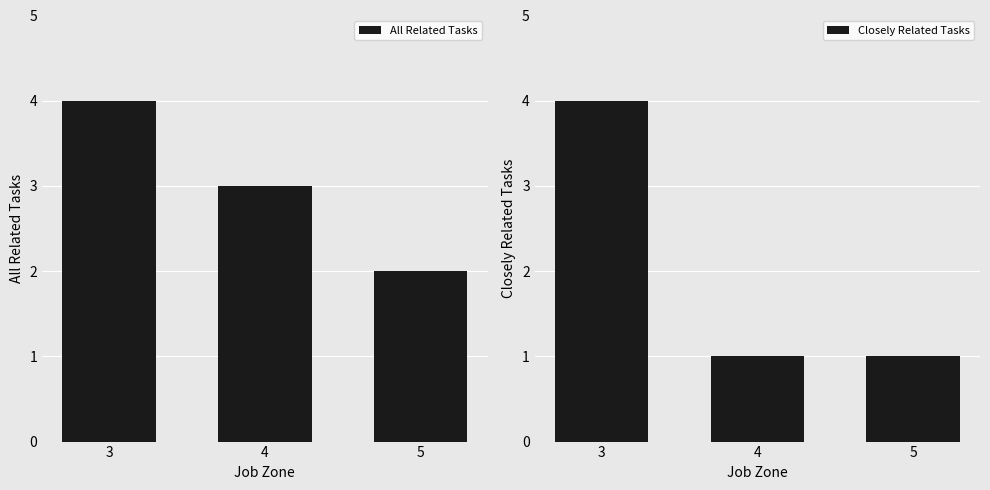

At which label is Closely Related Tasks closest to 2?

4